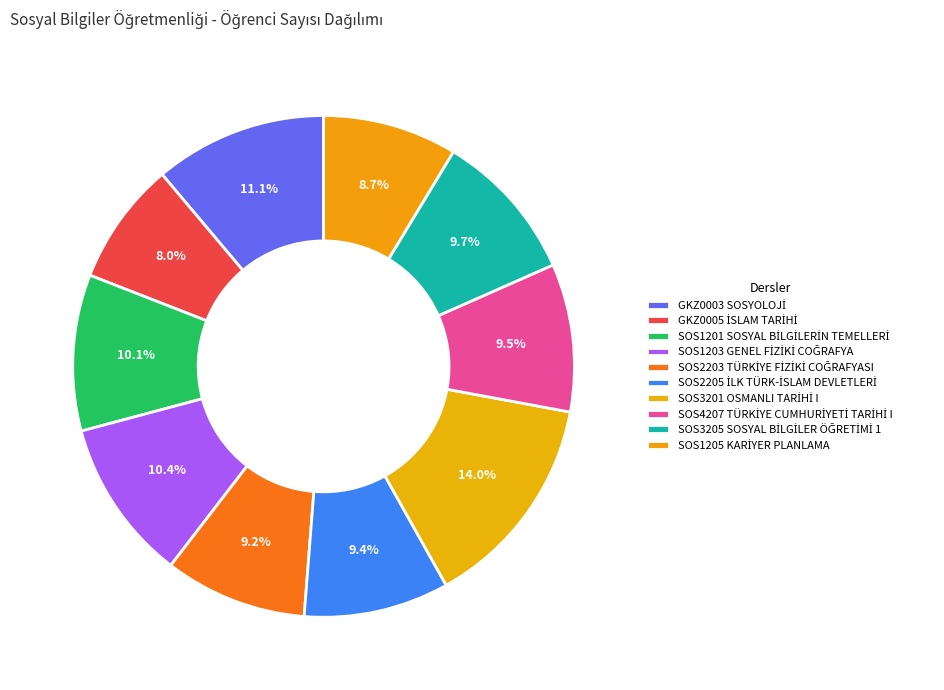

Which slice is the largest?

SOS3201 OSMANLI TARİHİ I